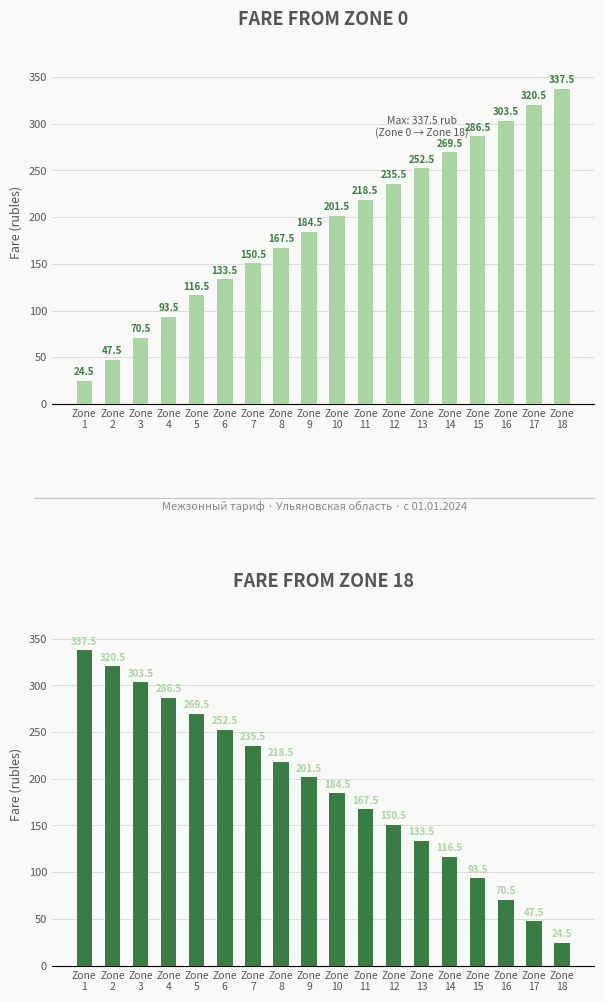

What is the average value of the Zone 18 fare series?

189.7